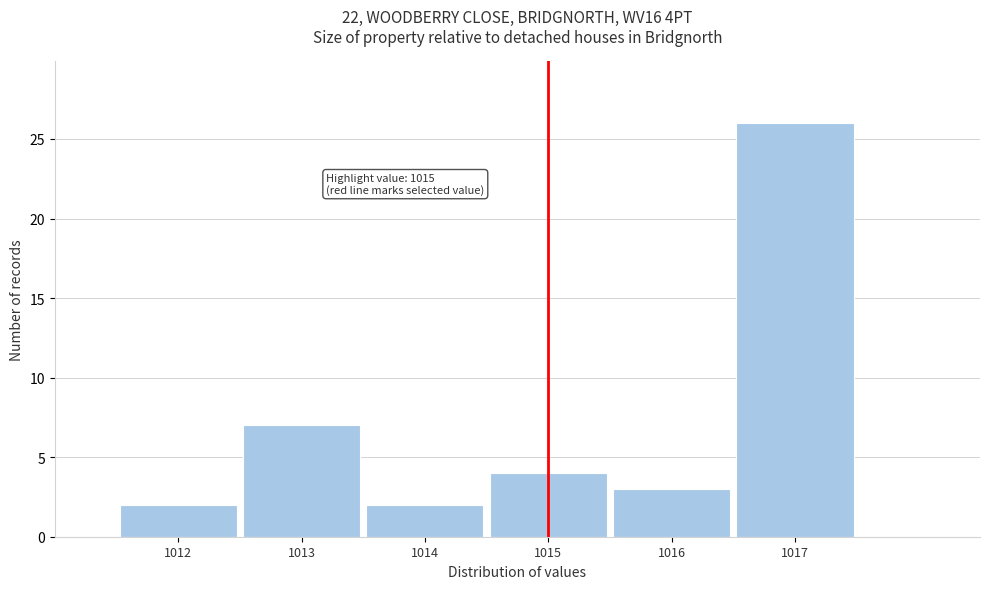

Over which range of the x-axis is the bar tallest?

1016.5 to 1017.5